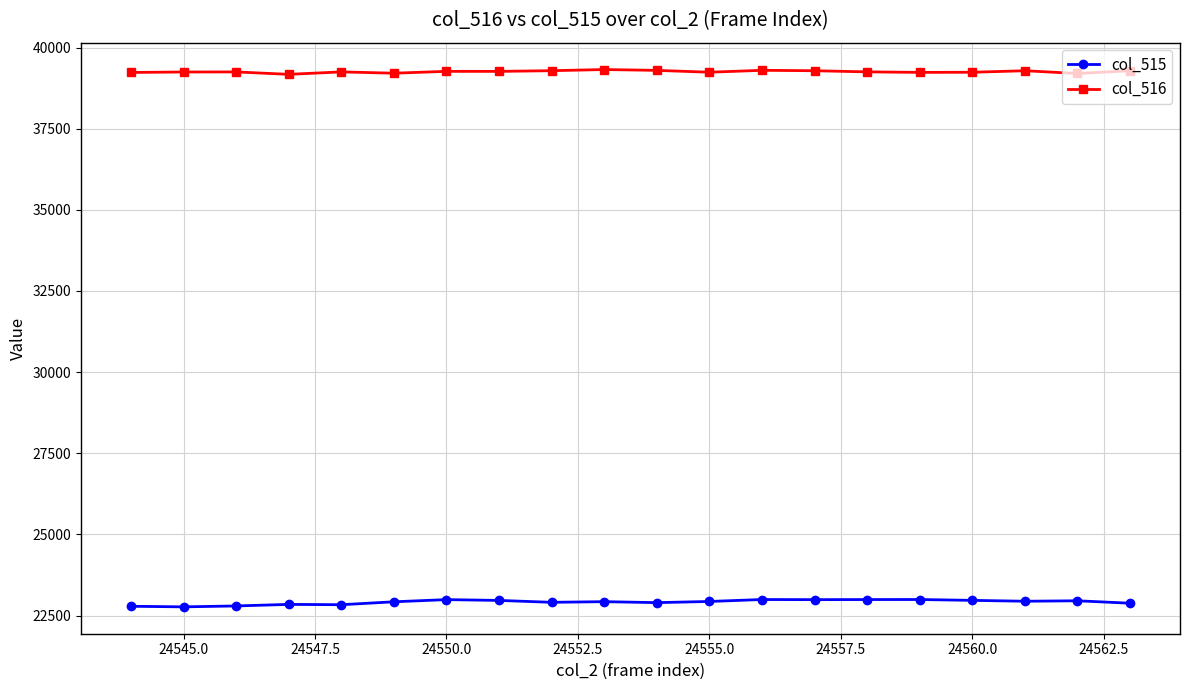

How many lines are shown in the chart?

2